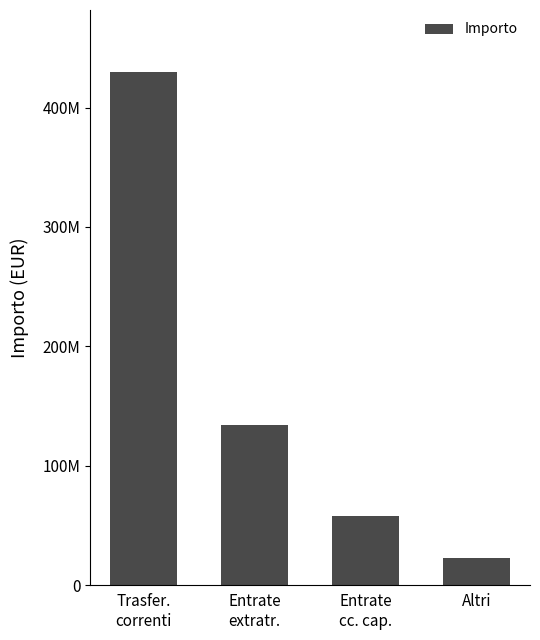

List the labels in order of value, largest first.

Trasfеr.
correnti, Entrate
extratr., Entrate
cc. cap., Altri